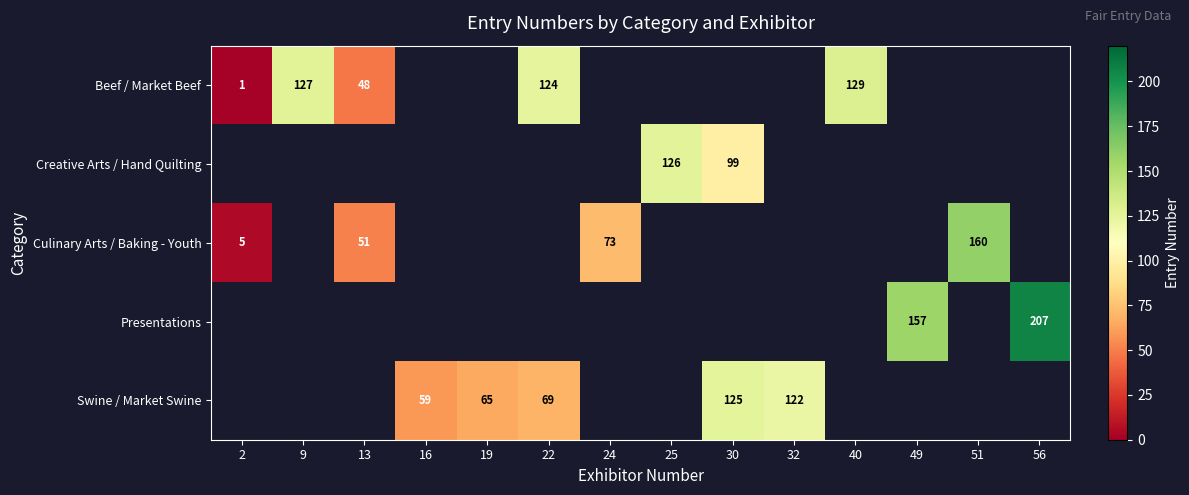

The value of Swine / Market Swine at 19 is 34. True or false?

False